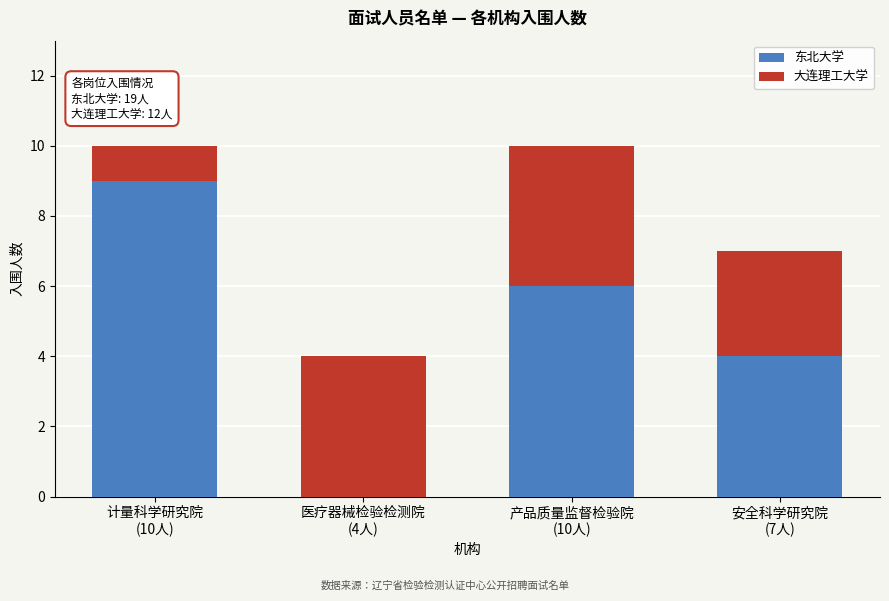

What is the highest value of the 东北大学 series?

9